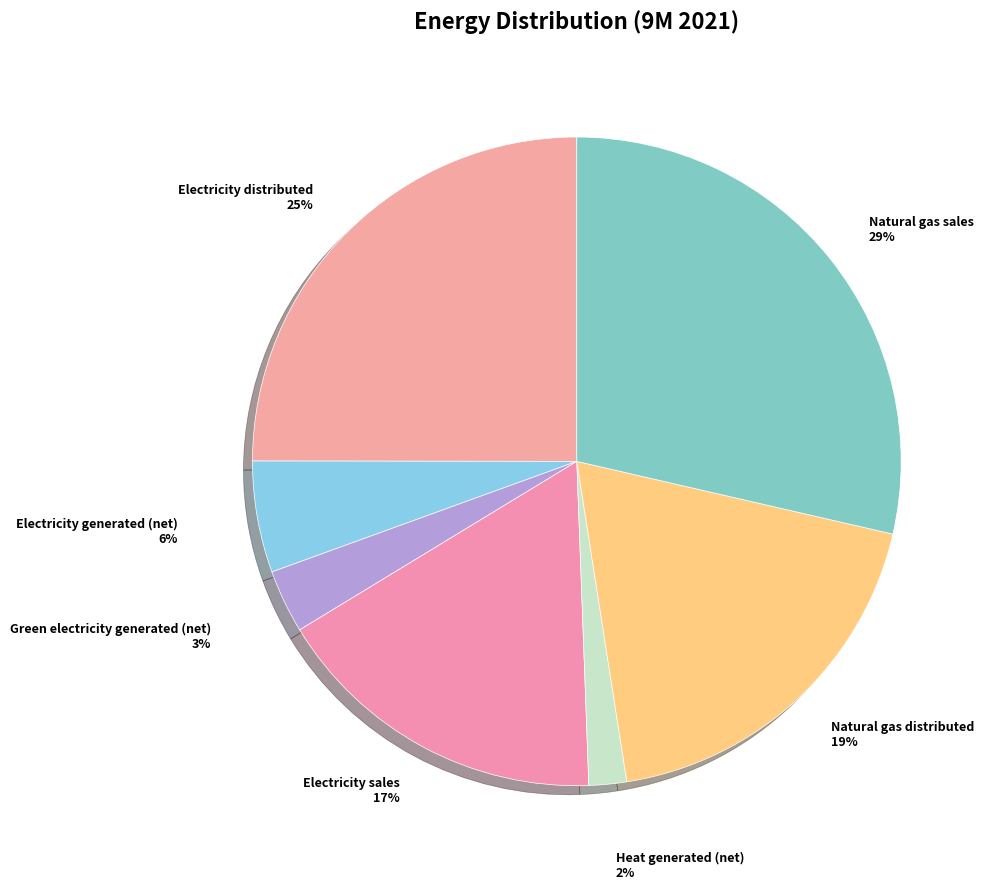

Which slice is the smallest?

Heat generated (net)